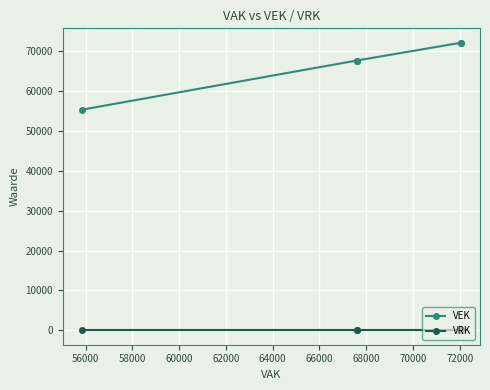

How many distinct data groups are displayed?

2